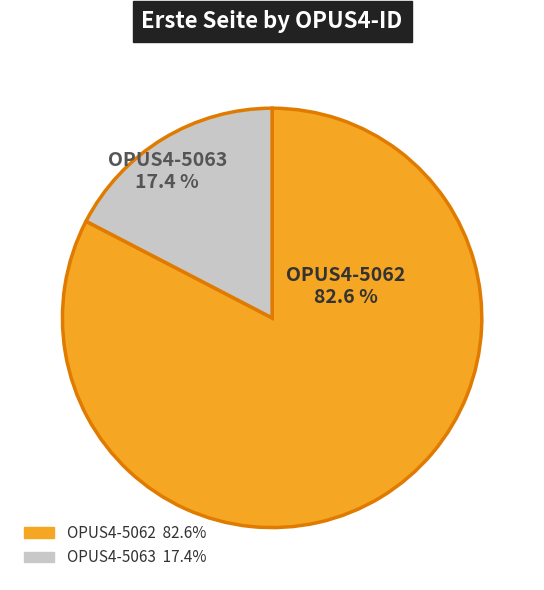

The OPUS4-5062 slice represents 83% of the pie. True or false?

True